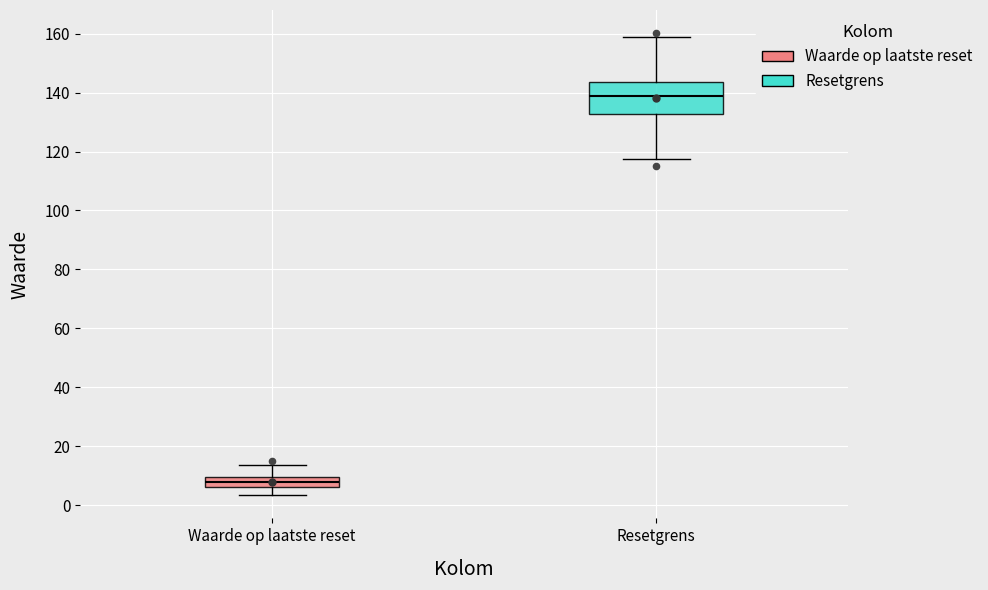

Which box has the highest median line?

Resetgrens